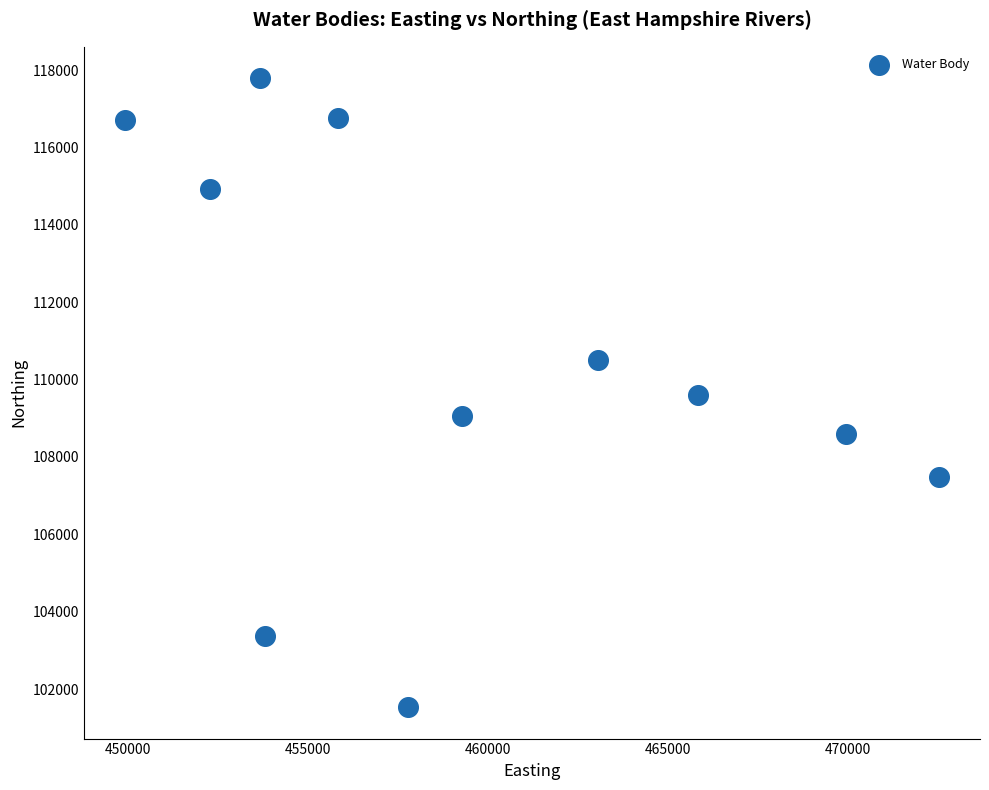

What is the range of X values (max minus min)?

22630